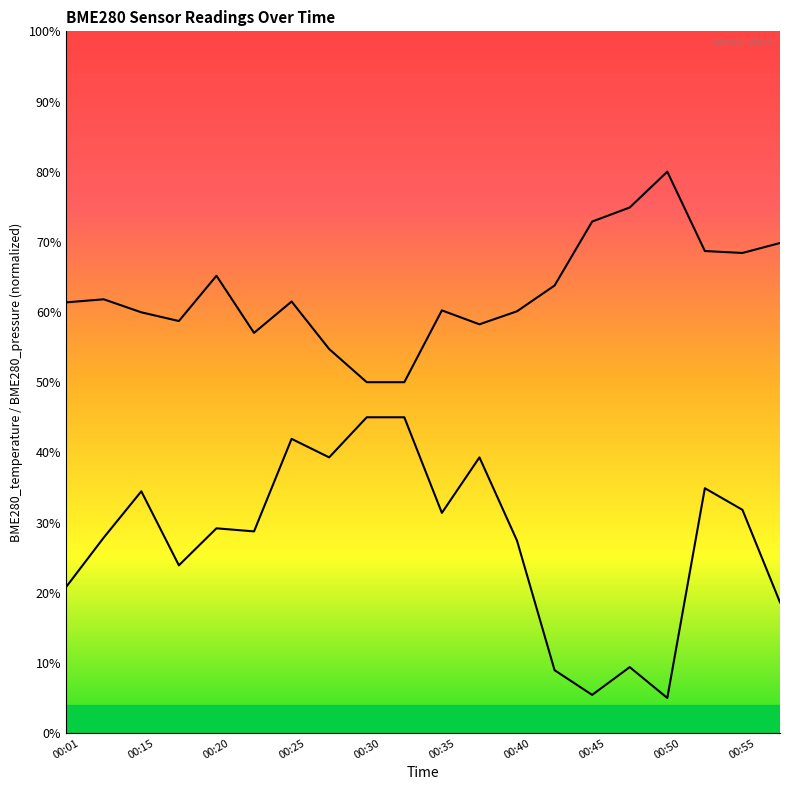

How many lines are shown in the chart?

2